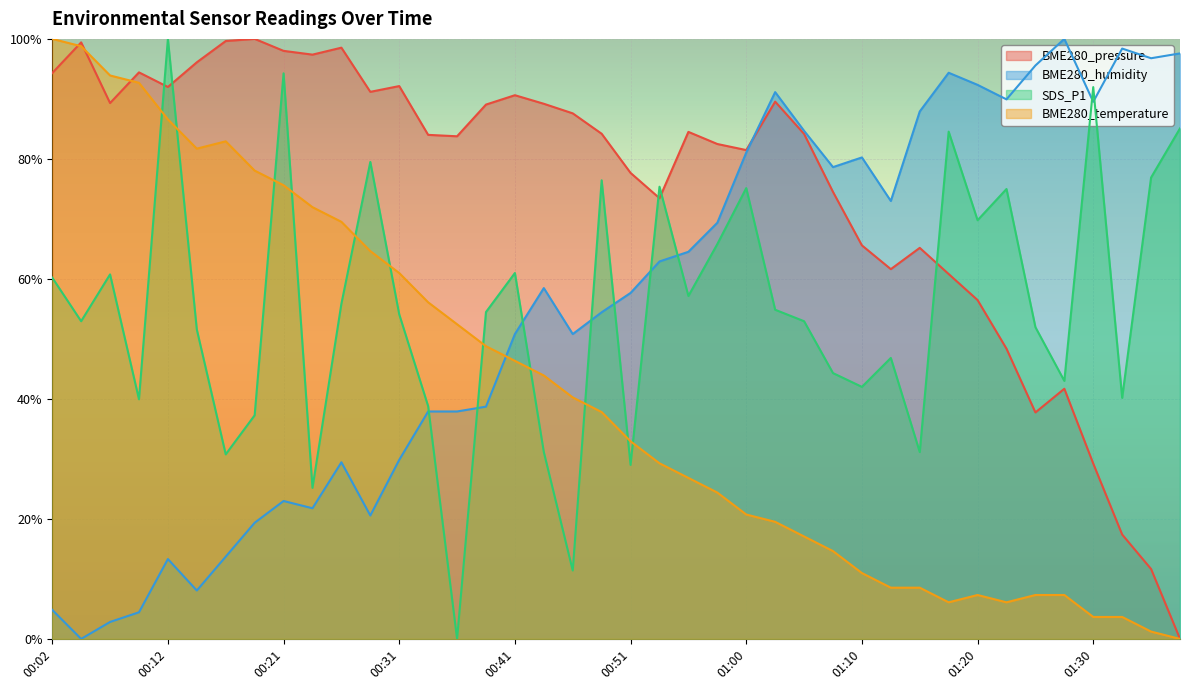

Reading right to left, transcribe all the data shown in this chart.

BME280_pressure: 01:37=0.0	01:35=0.1	01:32=0.2	01:30=0.3	01:27=0.4	01:25=0.4	01:22=0.5	01:20=0.6	01:17=0.6	01:15=0.7	01:13=0.6	01:10=0.7	01:08=0.7	01:05=0.8	01:03=0.9	01:00=0.8	00:58=0.8	00:55=0.8	00:53=0.7	00:51=0.8	00:48=0.8	00:46=0.9	00:43=0.9	00:41=0.9	00:38=0.9	00:36=0.8	00:33=0.8	00:31=0.9	00:29=0.9	00:26=1.0	00:24=1.0	00:21=1.0	00:19=1.0	00:16=1.0	00:14=1.0	00:12=0.9	00:09=0.9	00:07=0.9	00:04=1.0	00:02=0.9
BME280_humidity: 01:37=1.0	01:35=1.0	01:32=1.0	01:30=0.9	01:27=1.0	01:25=1.0	01:22=0.9	01:20=0.9	01:17=0.9	01:15=0.9	01:13=0.7	01:10=0.8	01:08=0.8	01:05=0.8	01:03=0.9	01:00=0.8	00:58=0.7	00:55=0.6	00:53=0.6	00:51=0.6	00:48=0.5	00:46=0.5	00:43=0.6	00:41=0.5	00:38=0.4	00:36=0.4	00:33=0.4	00:31=0.3	00:29=0.2	00:26=0.3	00:24=0.2	00:21=0.2	00:19=0.2	00:16=0.1	00:14=0.1	00:12=0.1	00:09=0.0	00:07=0.0	00:04=0.0	00:02=0.0
SDS_P1: 01:37=0.9	01:35=0.8	01:32=0.4	01:30=0.9	01:27=0.4	01:25=0.5	01:22=0.7	01:20=0.7	01:17=0.8	01:15=0.3	01:13=0.5	01:10=0.4	01:08=0.4	01:05=0.5	01:03=0.5	01:00=0.8	00:58=0.7	00:55=0.6	00:53=0.8	00:51=0.3	00:48=0.8	00:46=0.1	00:43=0.3	00:41=0.6	00:38=0.5	00:36=0.0	00:33=0.4	00:31=0.5	00:29=0.8	00:26=0.6	00:24=0.3	00:21=0.9	00:19=0.4	00:16=0.3	00:14=0.5	00:12=1.0	00:09=0.4	00:07=0.6	00:04=0.5	00:02=0.6
BME280_temperature: 01:37=0.0	01:35=0.0	01:32=0.0	01:30=0.0	01:27=0.1	01:25=0.1	01:22=0.1	01:20=0.1	01:17=0.1	01:15=0.1	01:13=0.1	01:10=0.1	01:08=0.1	01:05=0.2	01:03=0.2	01:00=0.2	00:58=0.2	00:55=0.3	00:53=0.3	00:51=0.3	00:48=0.4	00:46=0.4	00:43=0.4	00:41=0.5	00:38=0.5	00:36=0.5	00:33=0.6	00:31=0.6	00:29=0.6	00:26=0.7	00:24=0.7	00:21=0.8	00:19=0.8	00:16=0.8	00:14=0.8	00:12=0.9	00:09=0.9	00:07=0.9	00:04=1.0	00:02=1.0